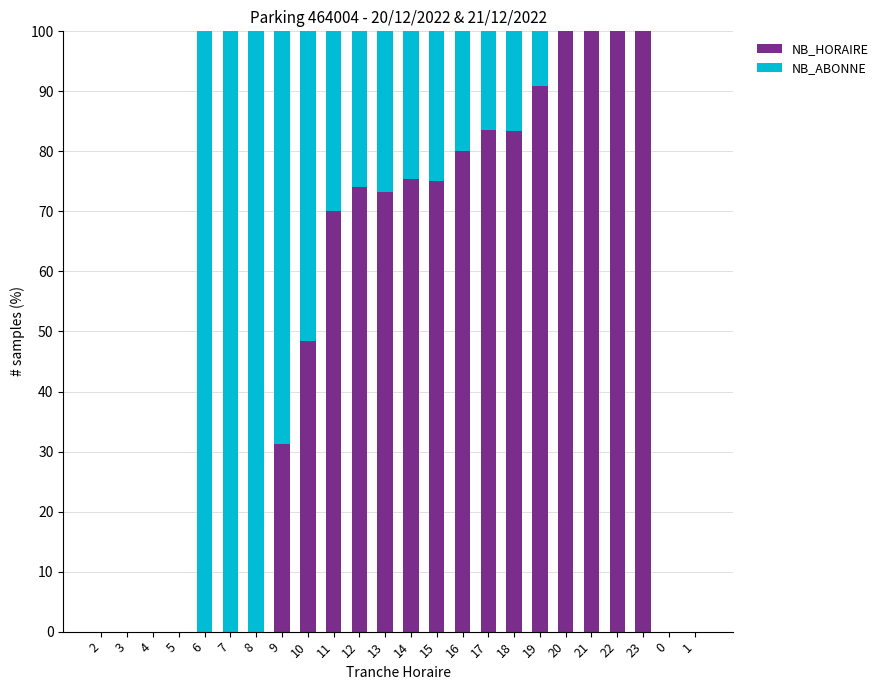

What is the total value across all series at 21?

100.0